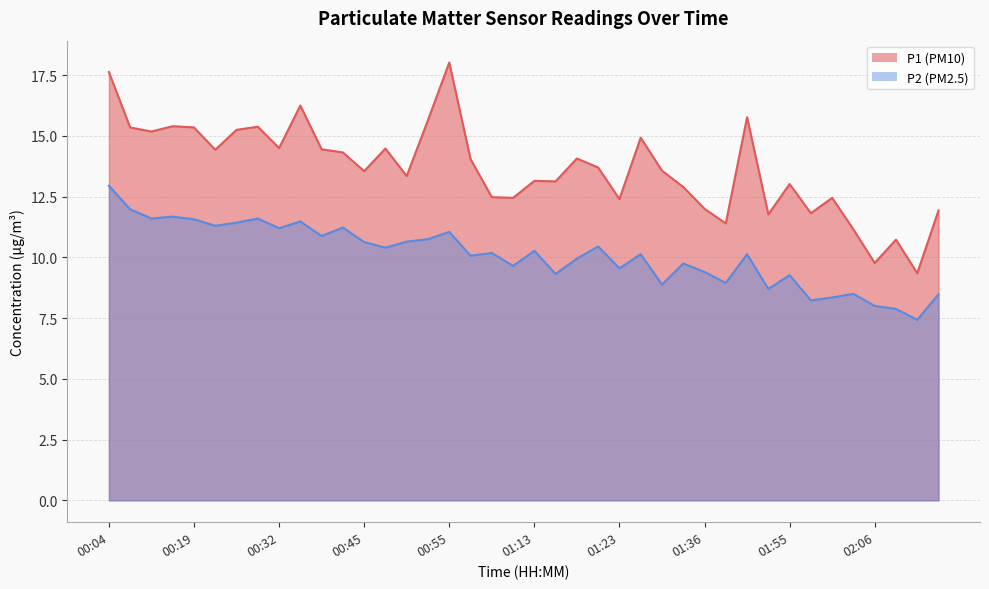

How many lines are shown in the chart?

2